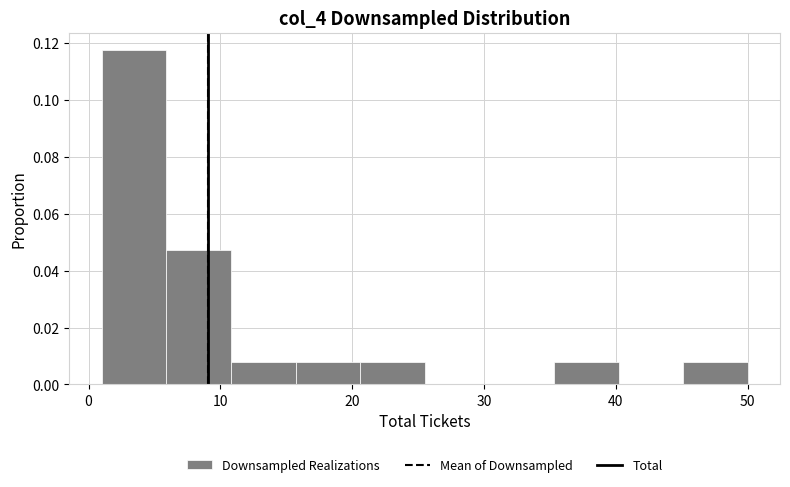

Over which range of the x-axis is the bar tallest?

1.0 to 5.9